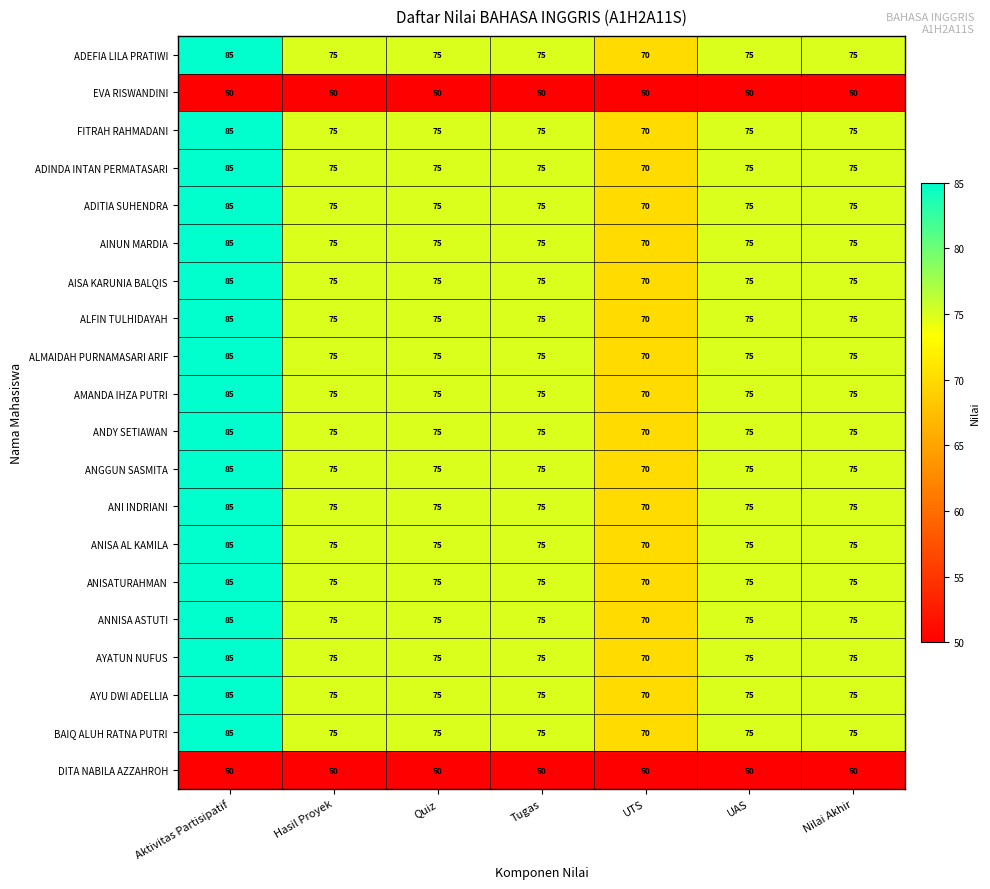

What is the spread (max minus min) of values at Aktivitas Partisipatif?

35